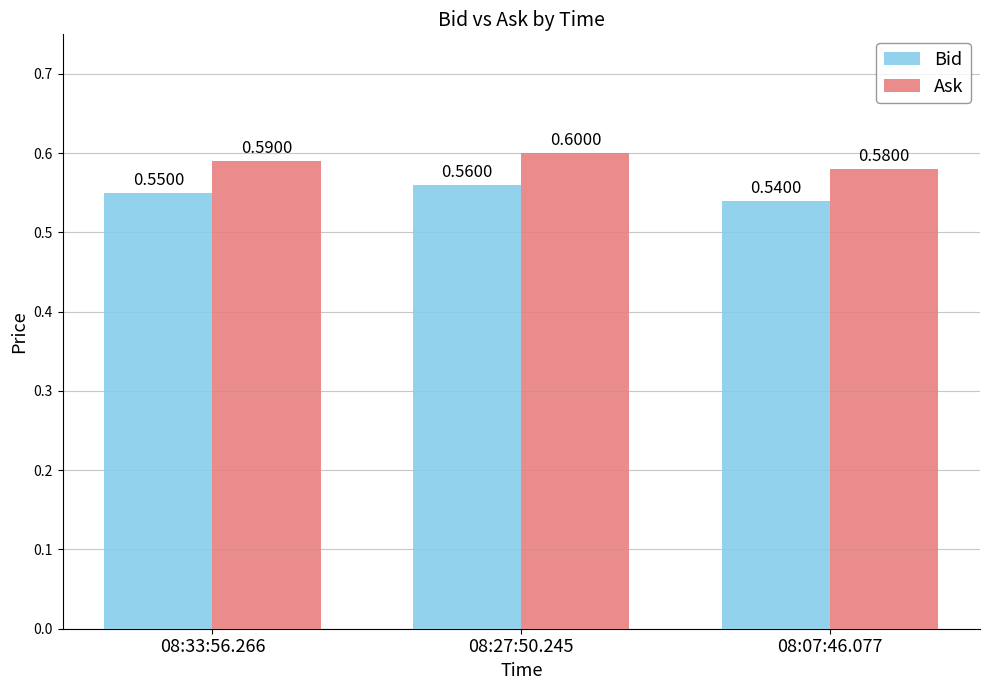

What are all the series names shown in the legend?

Bid, Ask